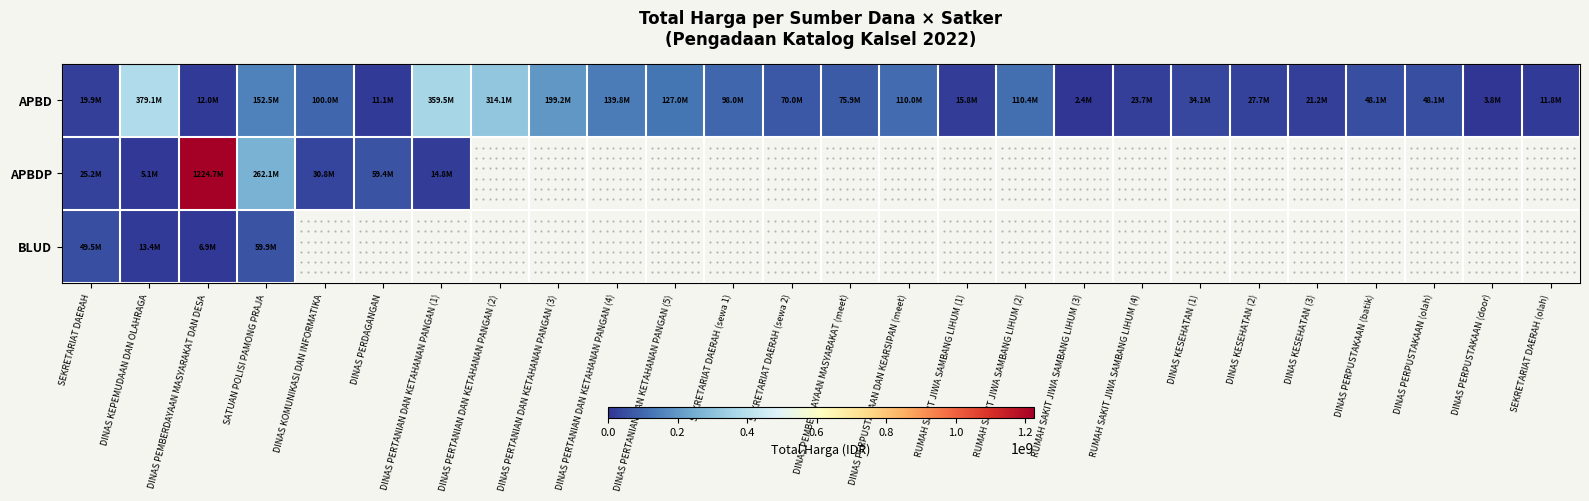

What is the approximate value of APBD at DINAS KEPEMUDAAN DAN OLAHRAGA?

379075000.0